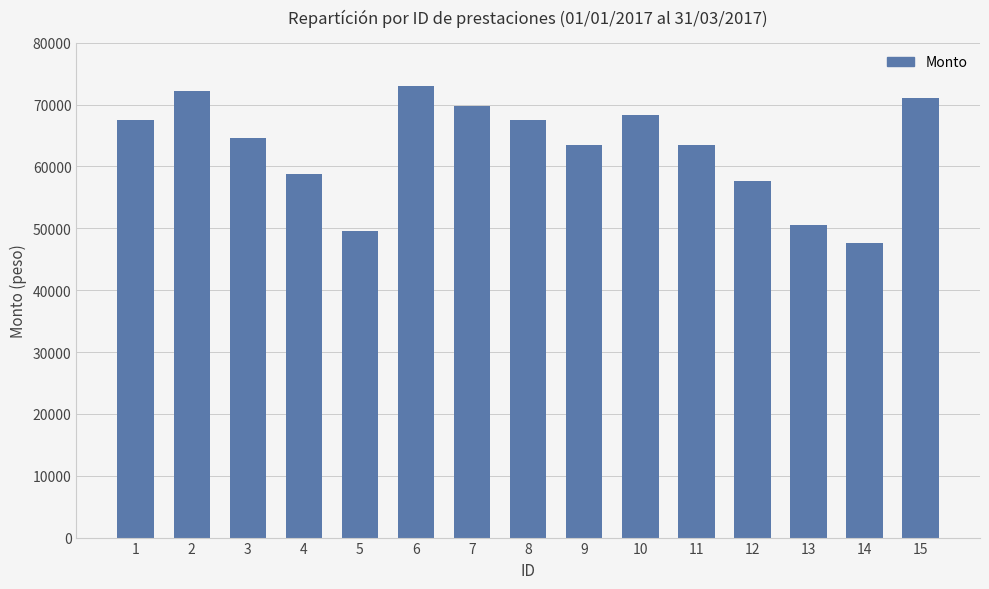

The chart shows a value of 57702 at 12. True or false?

True